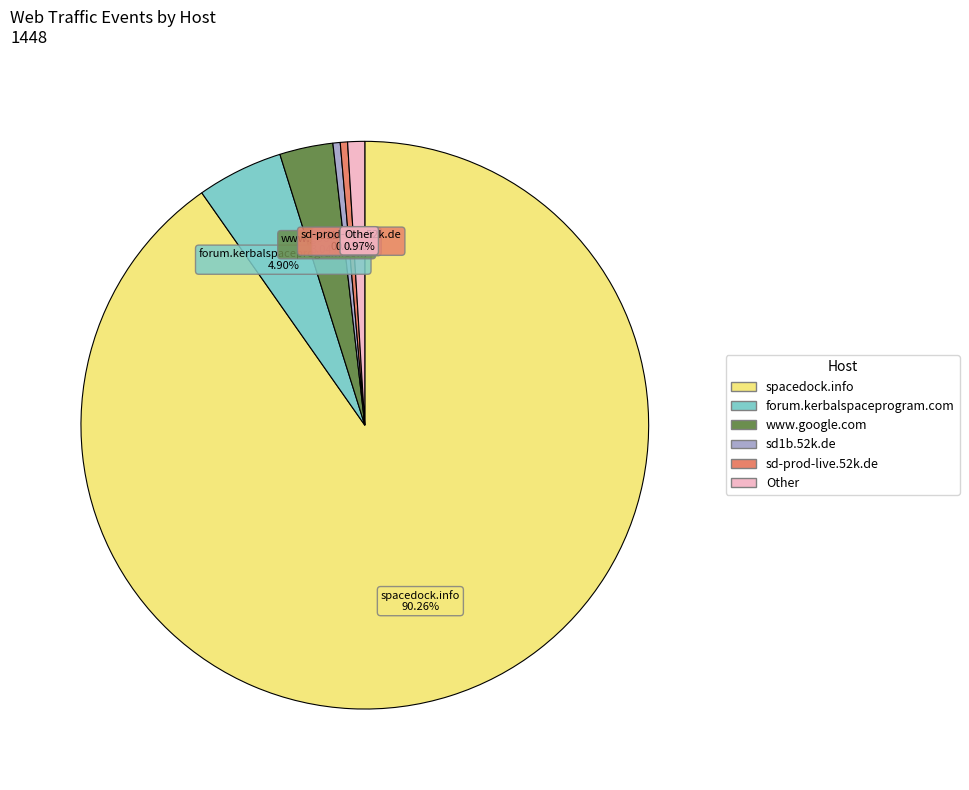

Is there any slice that represents more than half of the pie?

Yes